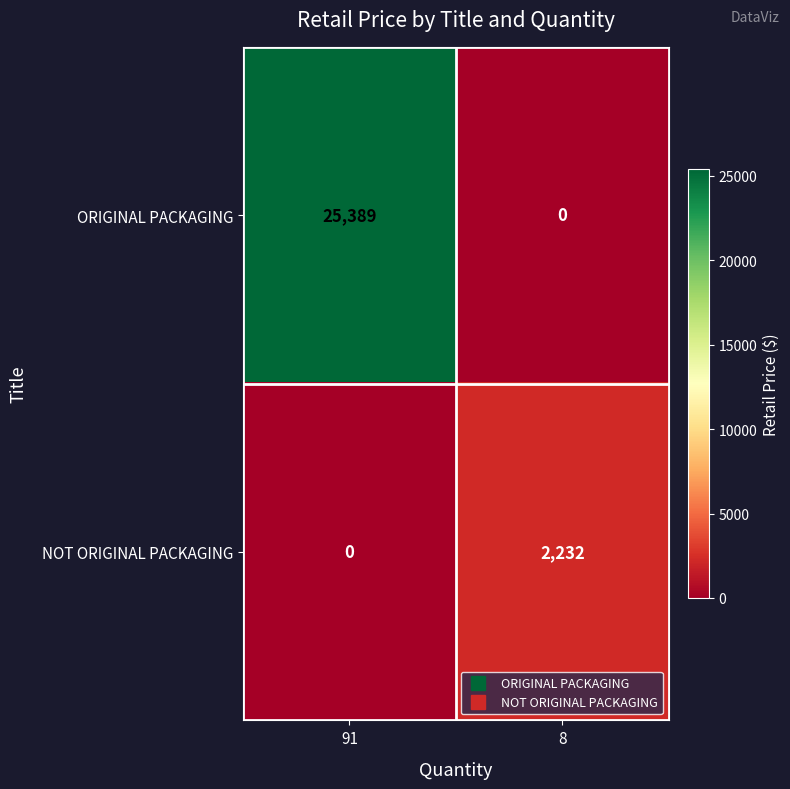

At which category is the sum across all series the highest?

91